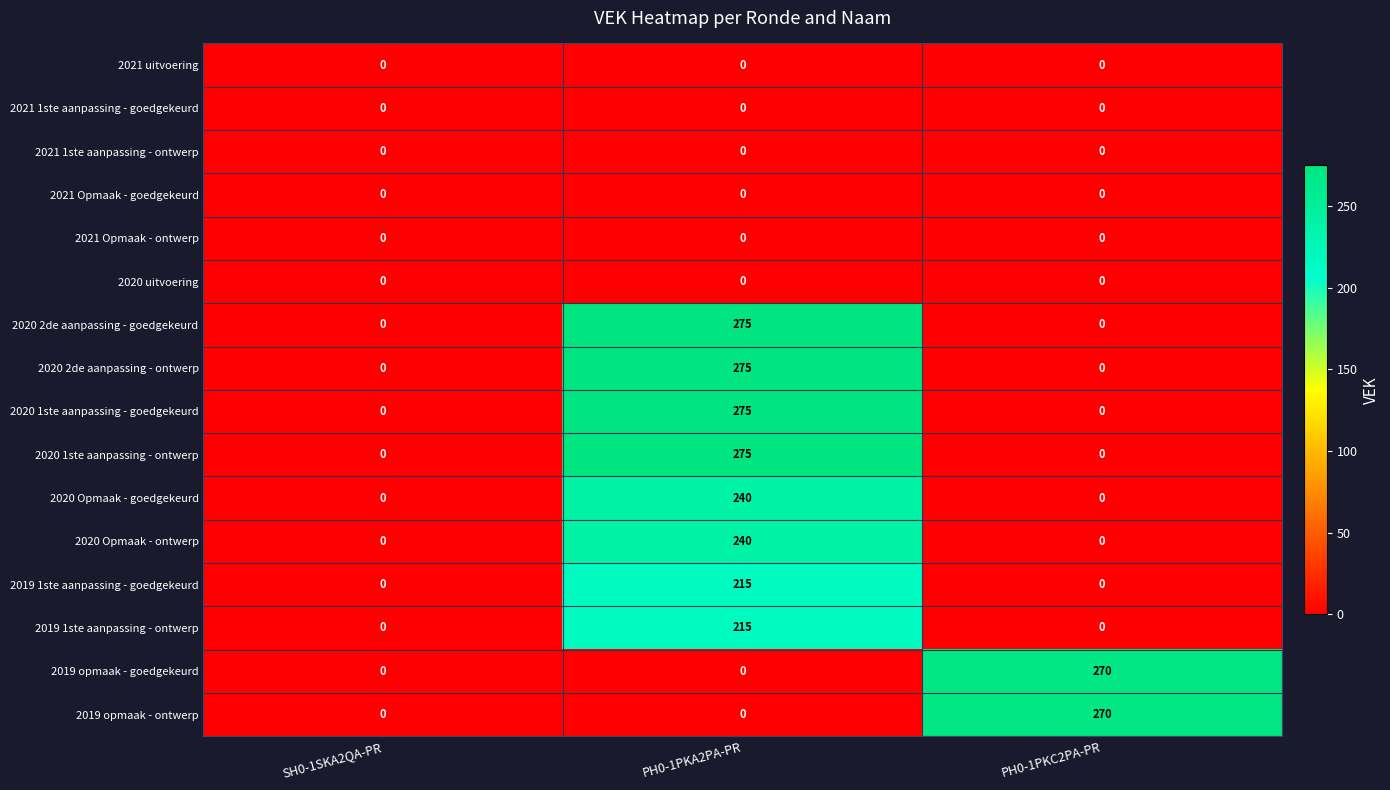

At which category is the sum across all series the highest?

PH0-1PKA2PA-PR